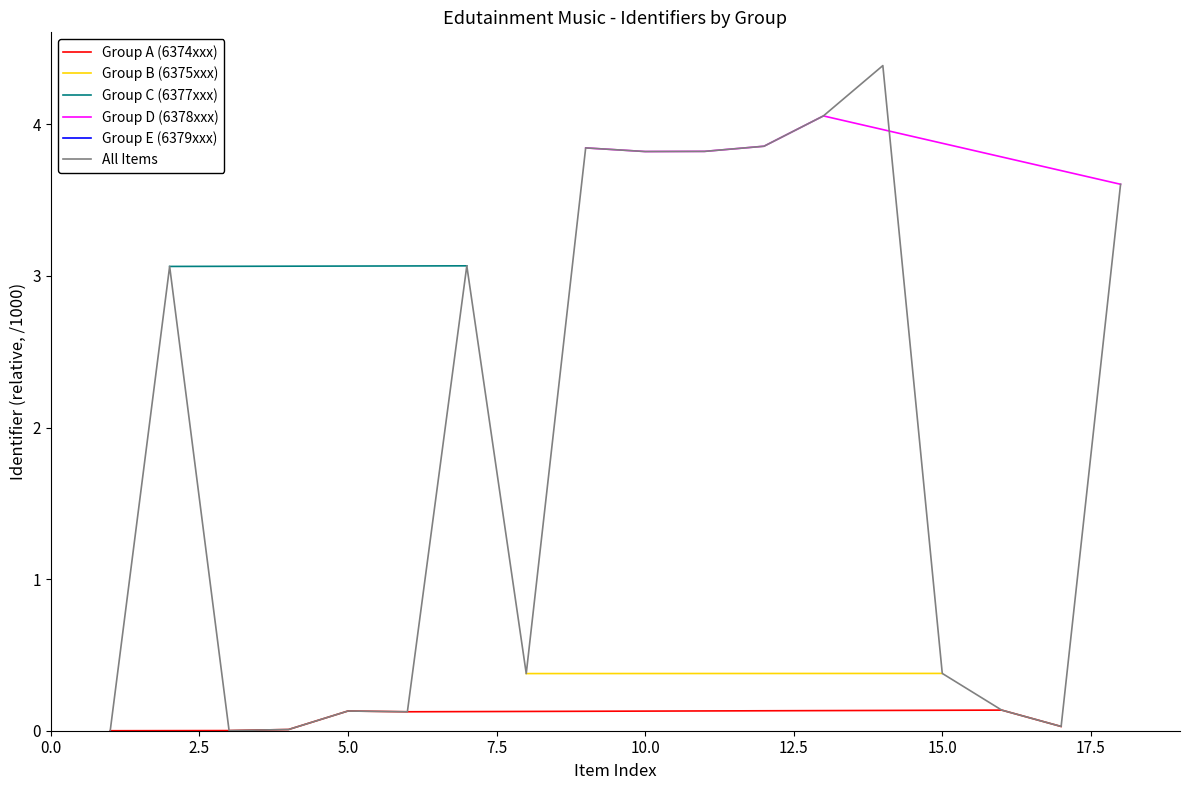

Is this an area chart (filled region under the line)?

No